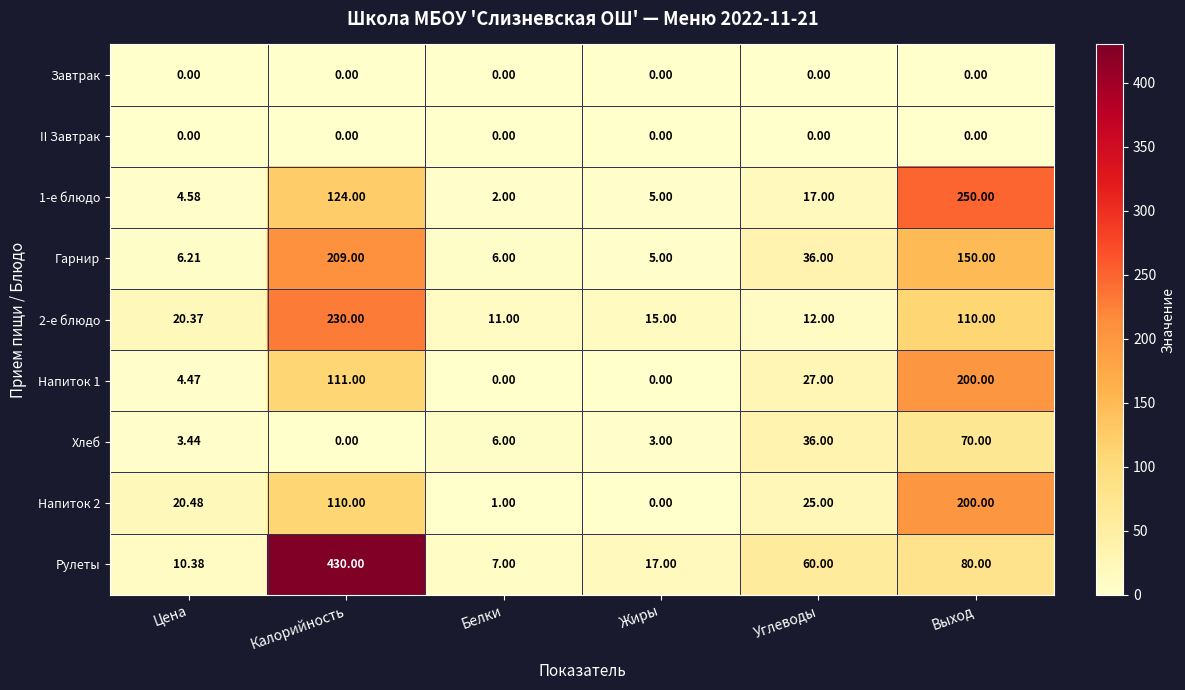

What is the total value across all series at Жиры?

45.0